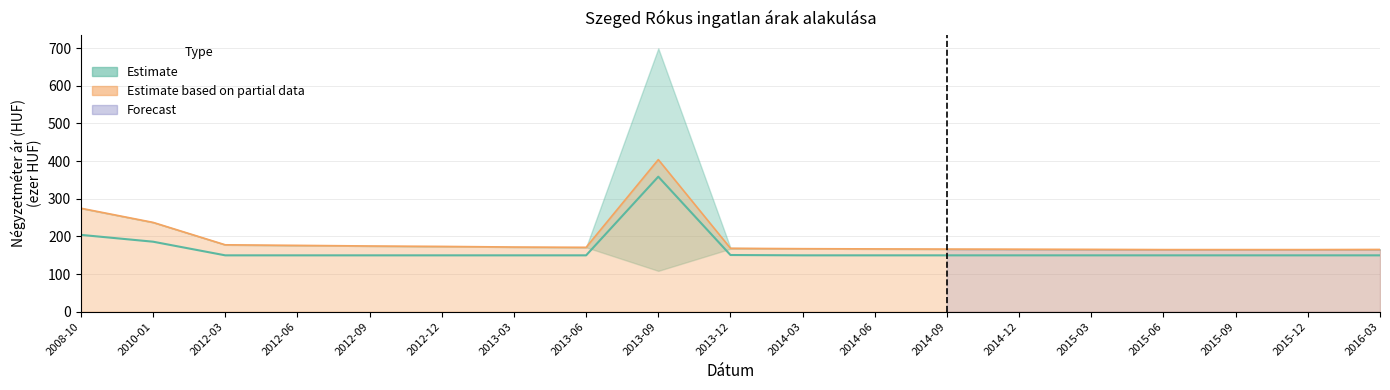

List the labels in order of value, smallest first.

2012-03, 2012-06, 2012-09, 2012-12, 2013-03, 2013-06, 2014-03, 2014-06, 2014-09, 2014-12, 2015-03, 2015-06, 2015-09, 2015-12, 2016-03, 2013-12, 2010-01, 2008-10, 2013-09